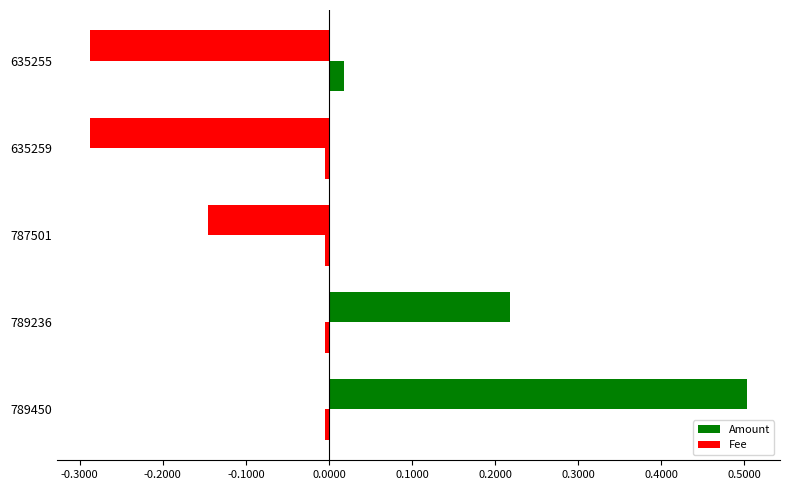

The Amount series shows 1.0 at 789236. True or false?

False